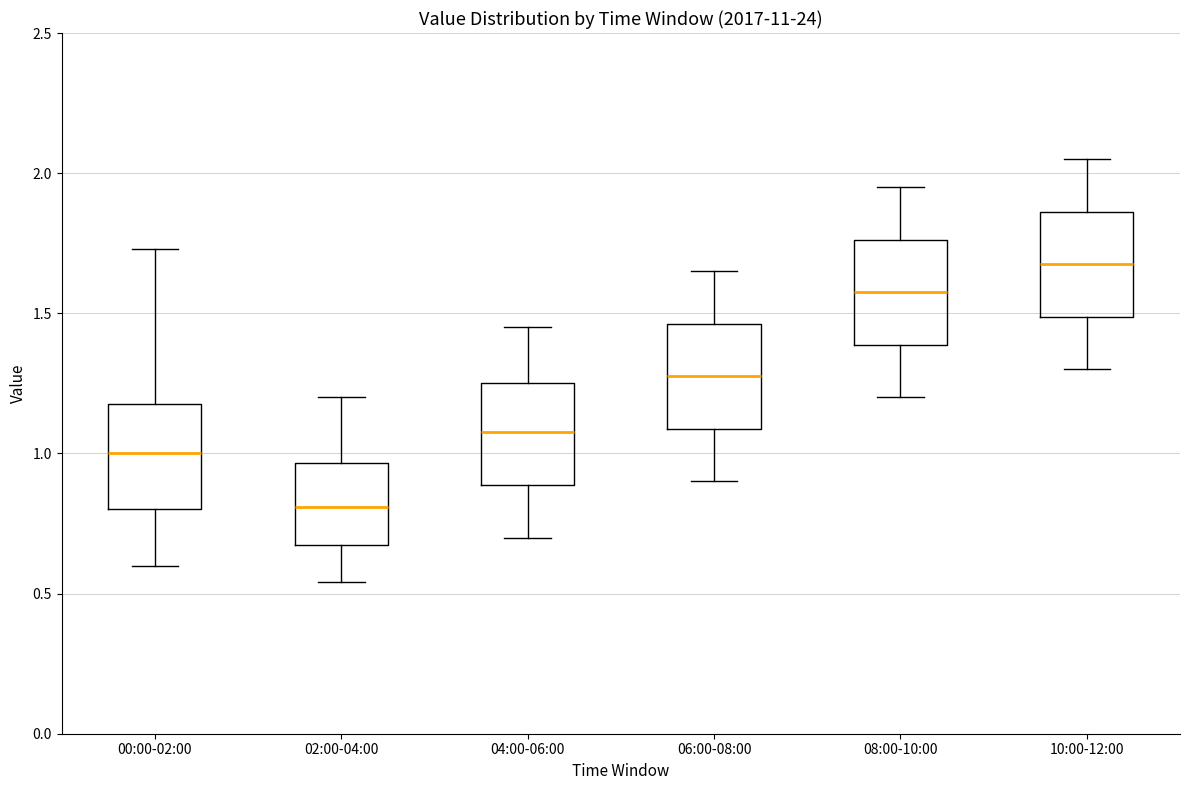

Reading left to right, read every box against the y-axis: the position of its median line, the range the box covers, and the ends of its whiskers. The values are not printed on the chart, so give them approximately, as read against the axis.

00:00-02:00: median 1.00, box 0.80 to 1.20, whiskers 0.60 to 1.75
02:00-04:00: median 0.80, box 0.70 to 0.95, whiskers 0.55 to 1.20
04:00-06:00: median 1.10, box 0.90 to 1.25, whiskers 0.70 to 1.45
06:00-08:00: median 1.30, box 1.10 to 1.45, whiskers 0.90 to 1.65
08:00-10:00: median 1.60, box 1.40 to 1.75, whiskers 1.20 to 1.95
10:00-12:00: median 1.70, box 1.50 to 1.85, whiskers 1.30 to 2.05